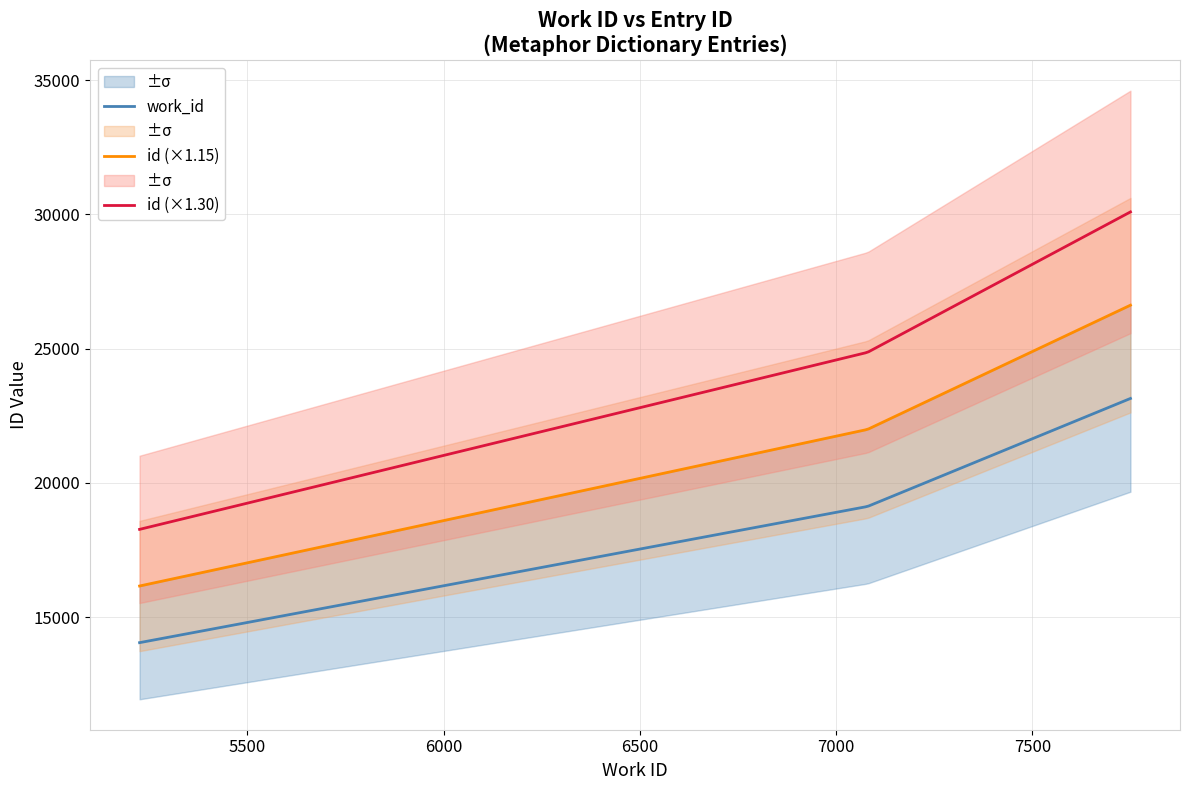

Reading right to left, what are all the values shown in this chart?

work_id: 7750=7750	7080=7080	5225=5225
id: 7750=23146	7080=19125	5225=14056